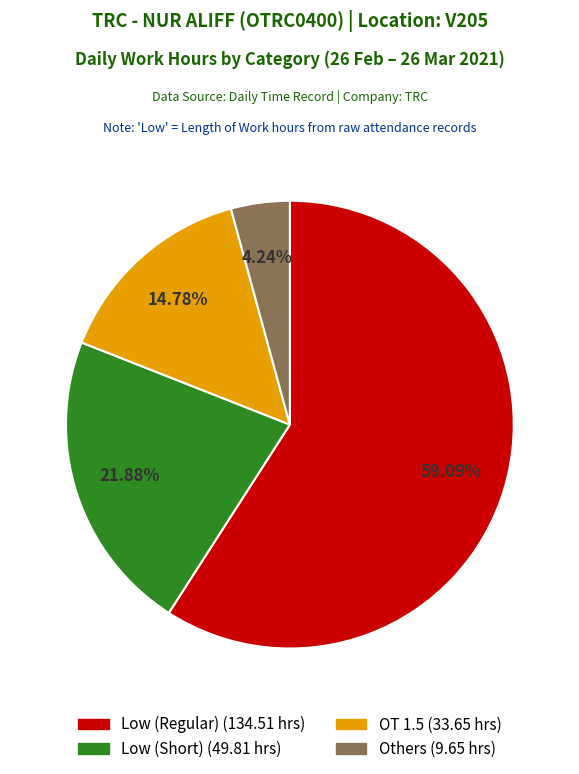

How many segments does this pie chart have?

4